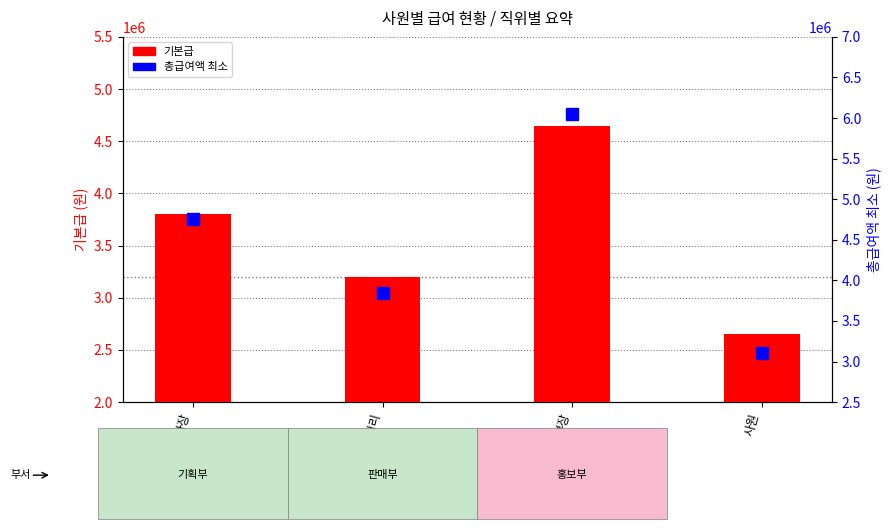

Between 사원 and 부장, which is larger?

부장